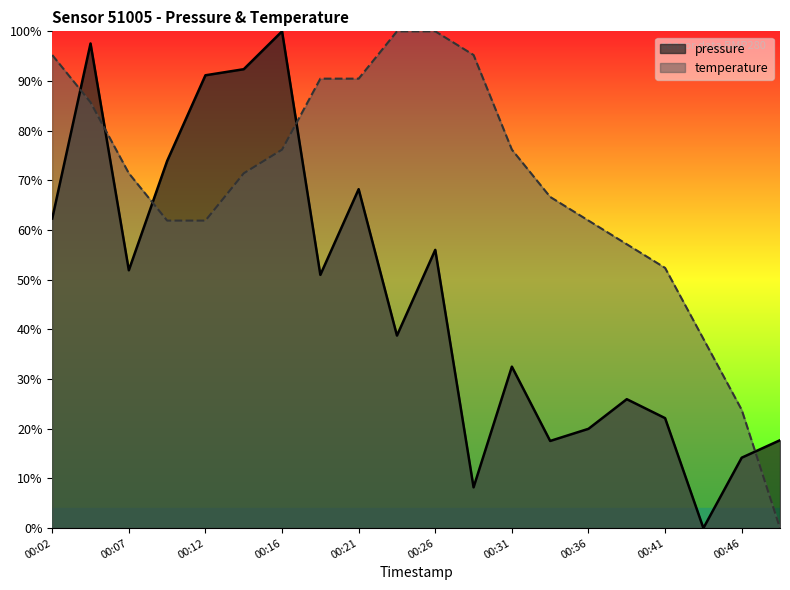

What is the difference between the highest and lowest values at 00:49?

0.2